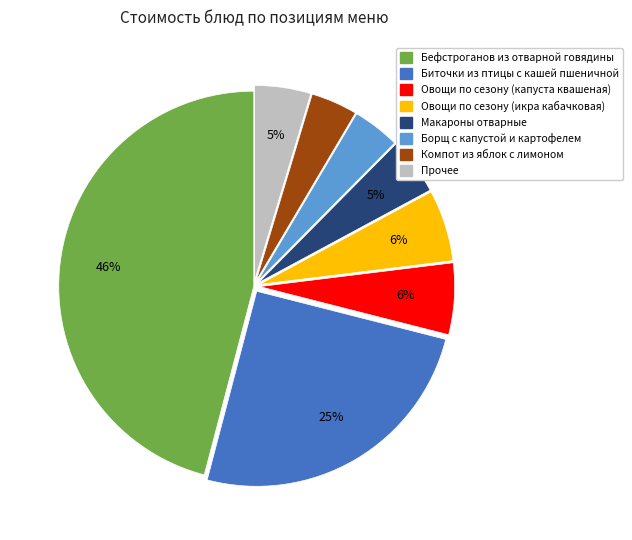

Does any single category account for the majority?

No